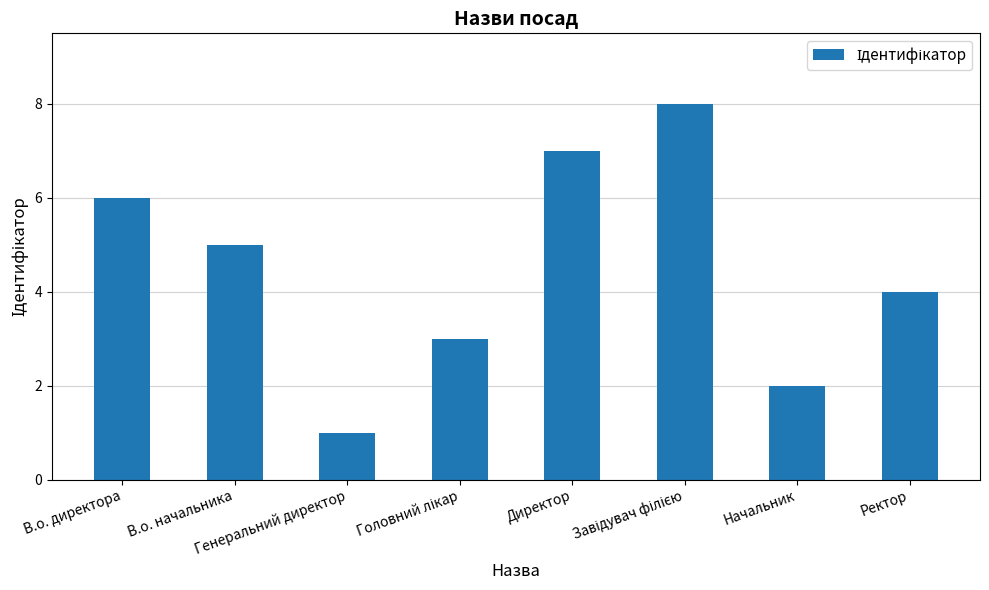

What is the label of the 8th bar from the right?

В.о. директора